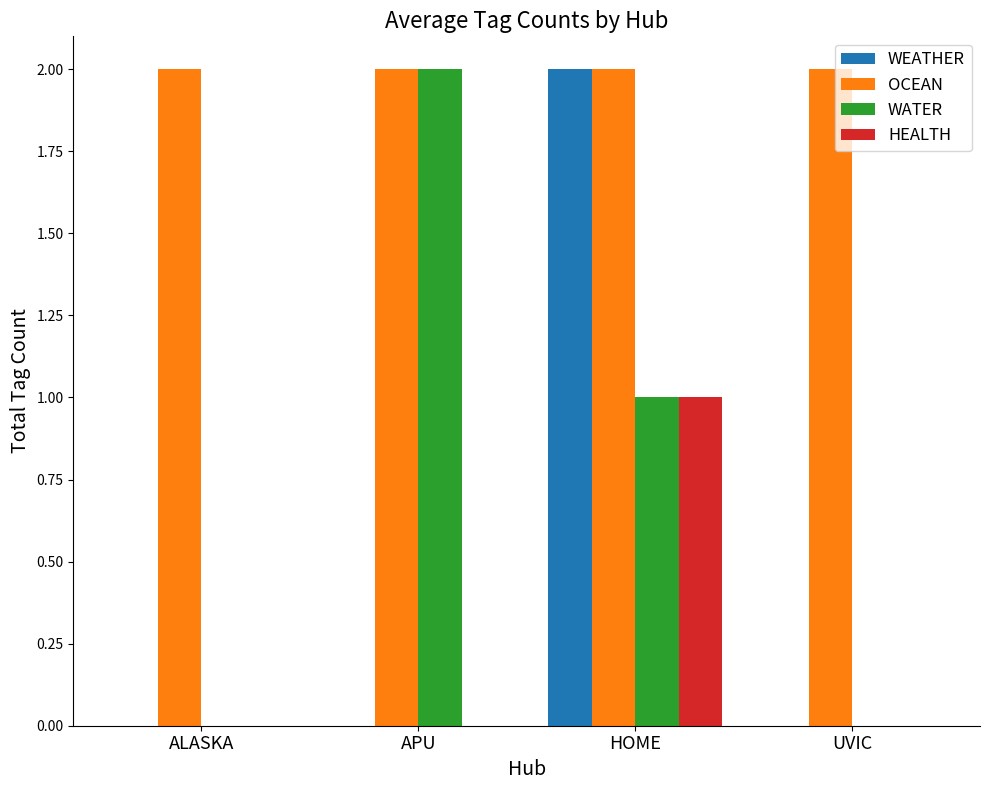

Between HOME and UVIC, which series saw the biggest shift?

WEATHER